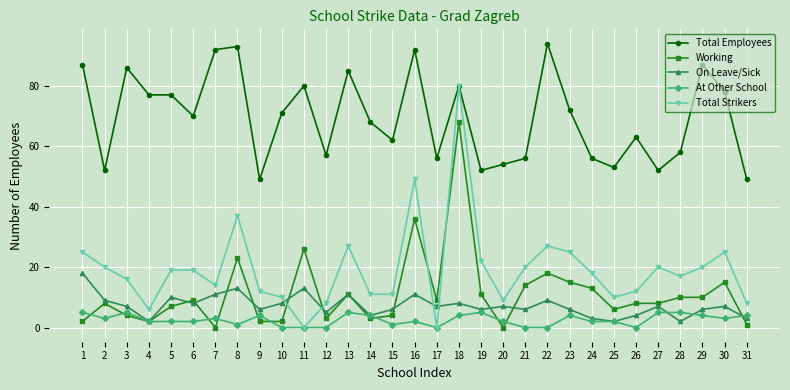

Where is Total Employees nearest to the value 71?

10